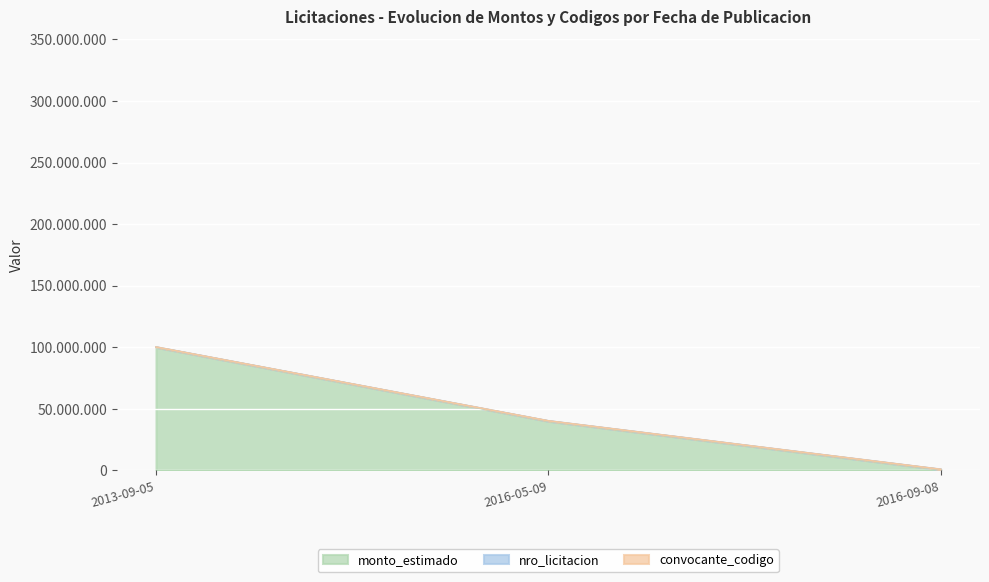

At which label does monto_estimado reach its minimum?

2016-09-08